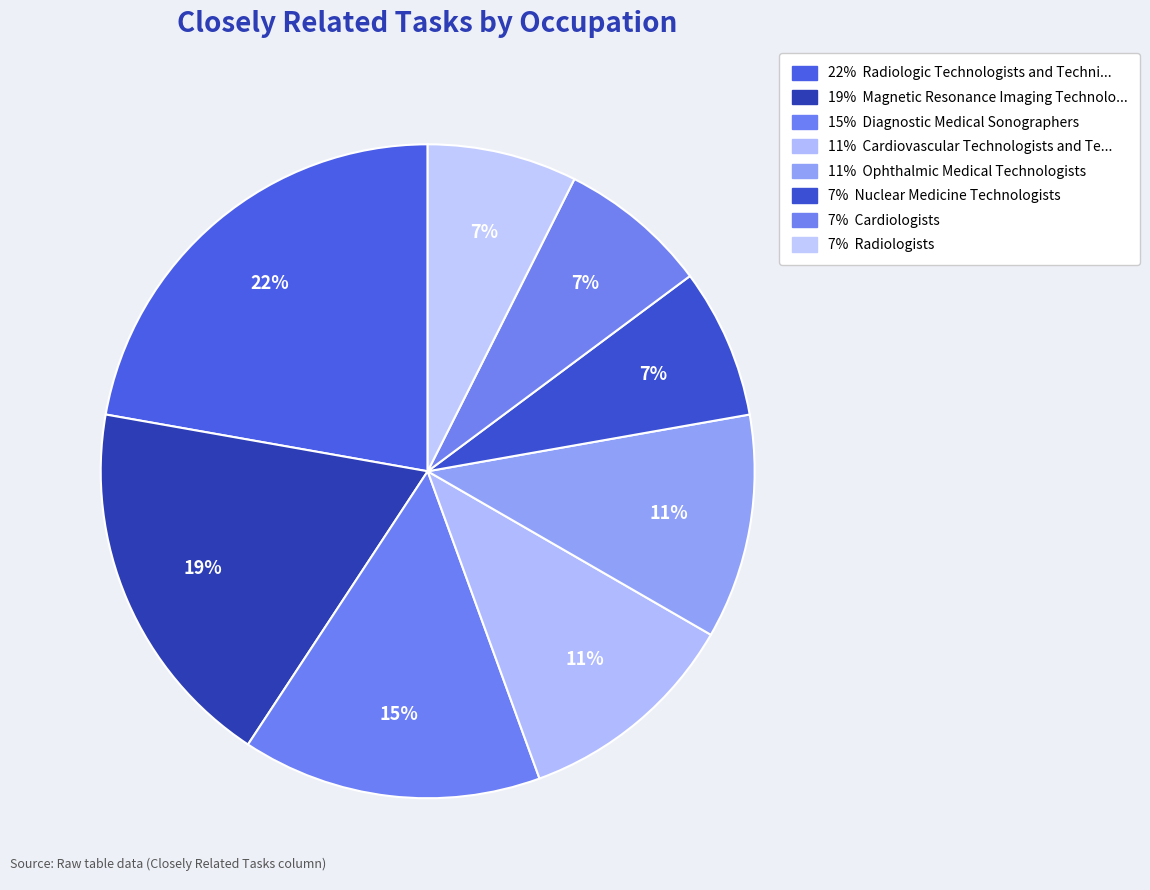

How many slices are in this pie chart?

8